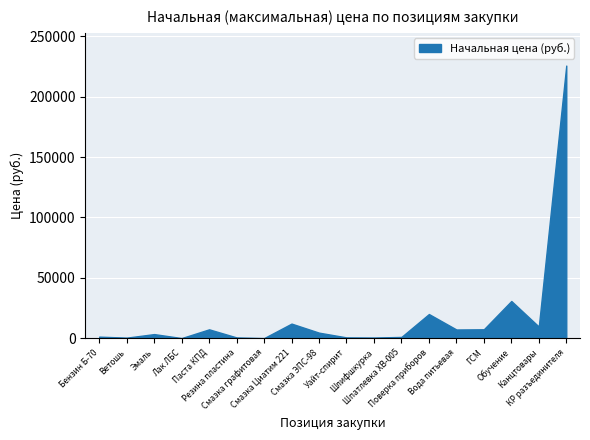

At which category does the chart reach its minimum across all series?

Смазка графитовая